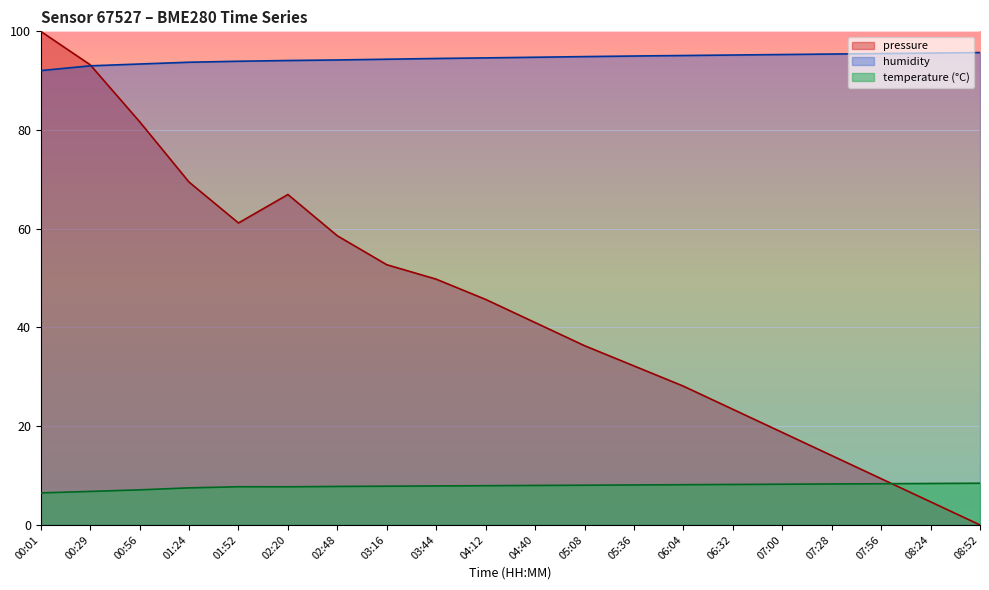

The value of pressure at 01:52 is 61.2. True or false?

True